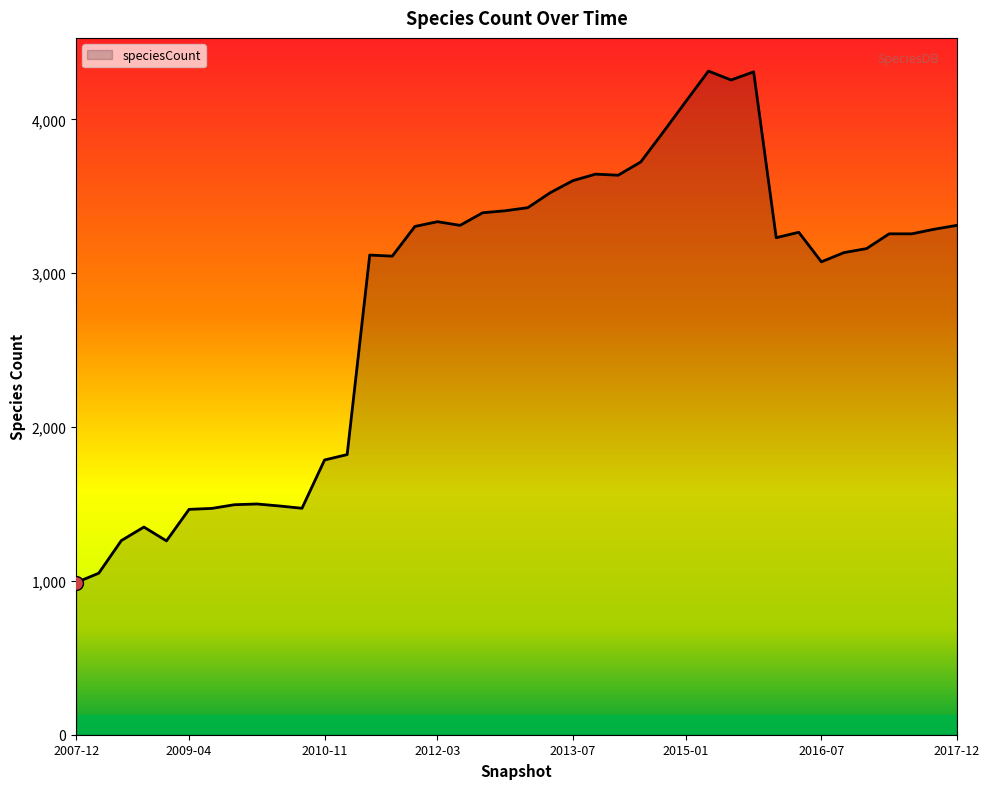

What is the difference between the maximum and minimum values?

3325